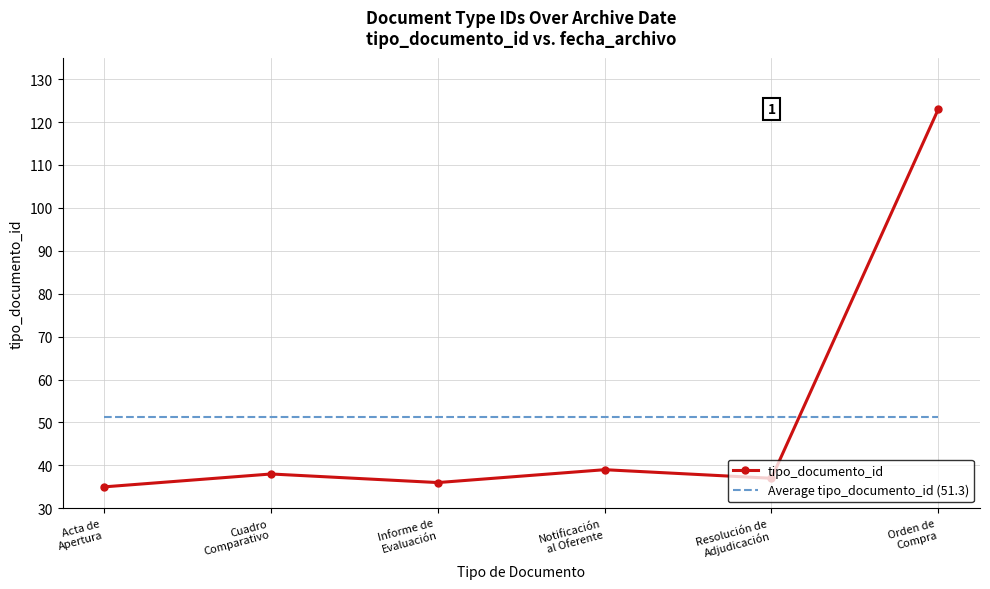

At which label does Average tipo_documento_id (51.3) reach its peak?

Acta de
Apertura